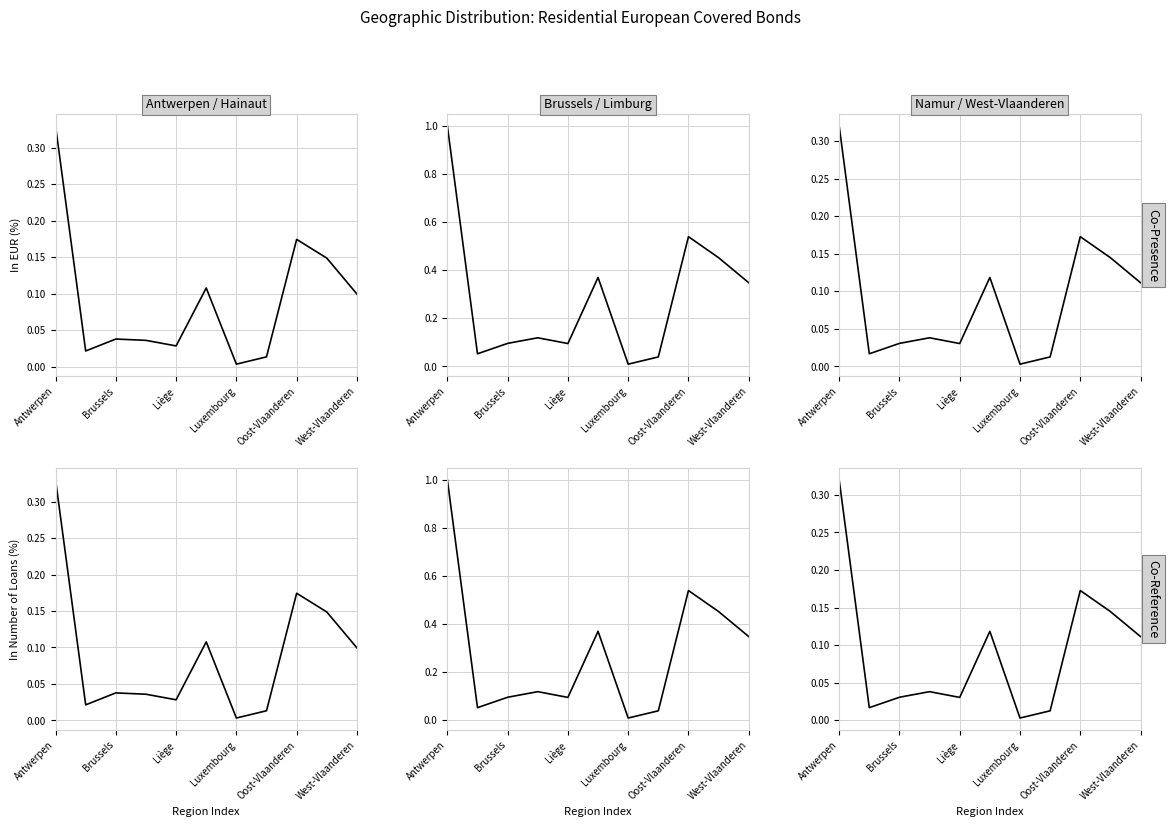

At which category is the sum across all series the highest?

Antwerpen